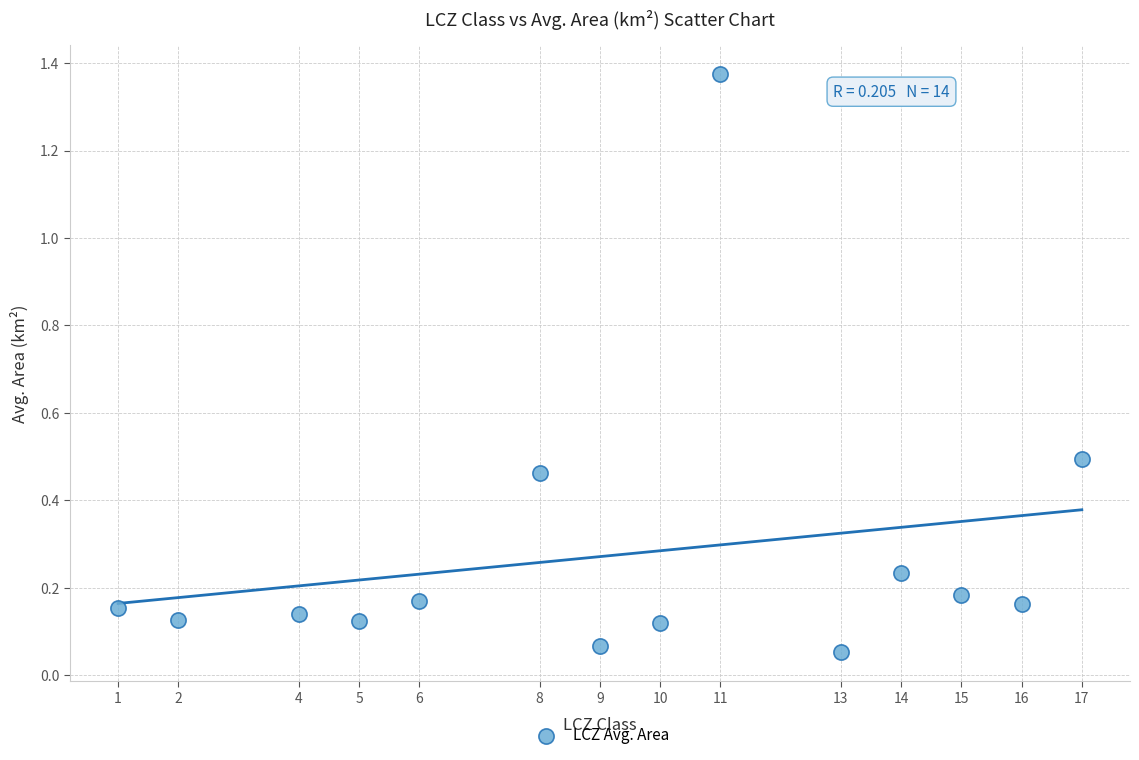

What is the range of Y values (max minus min)?

1.3